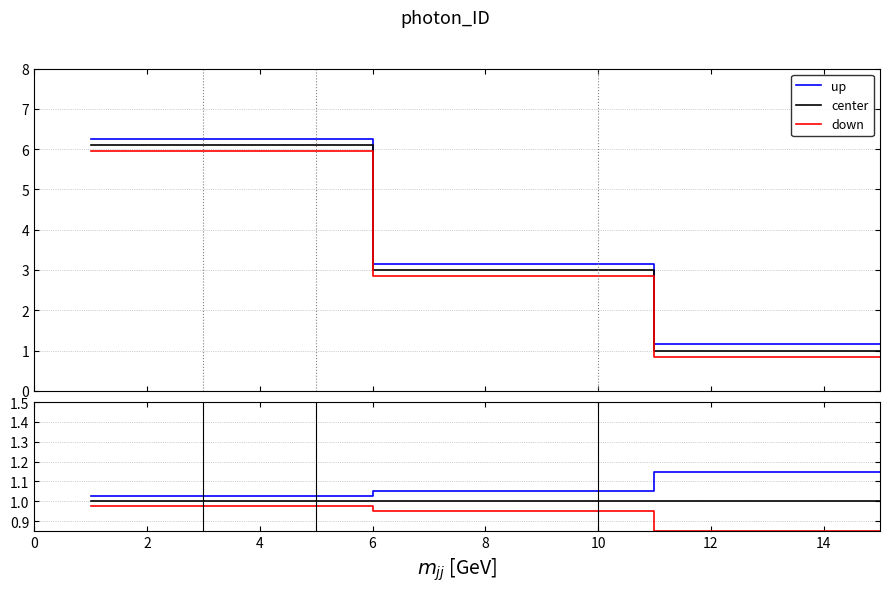

True or false: center and up intersect in this chart.

False